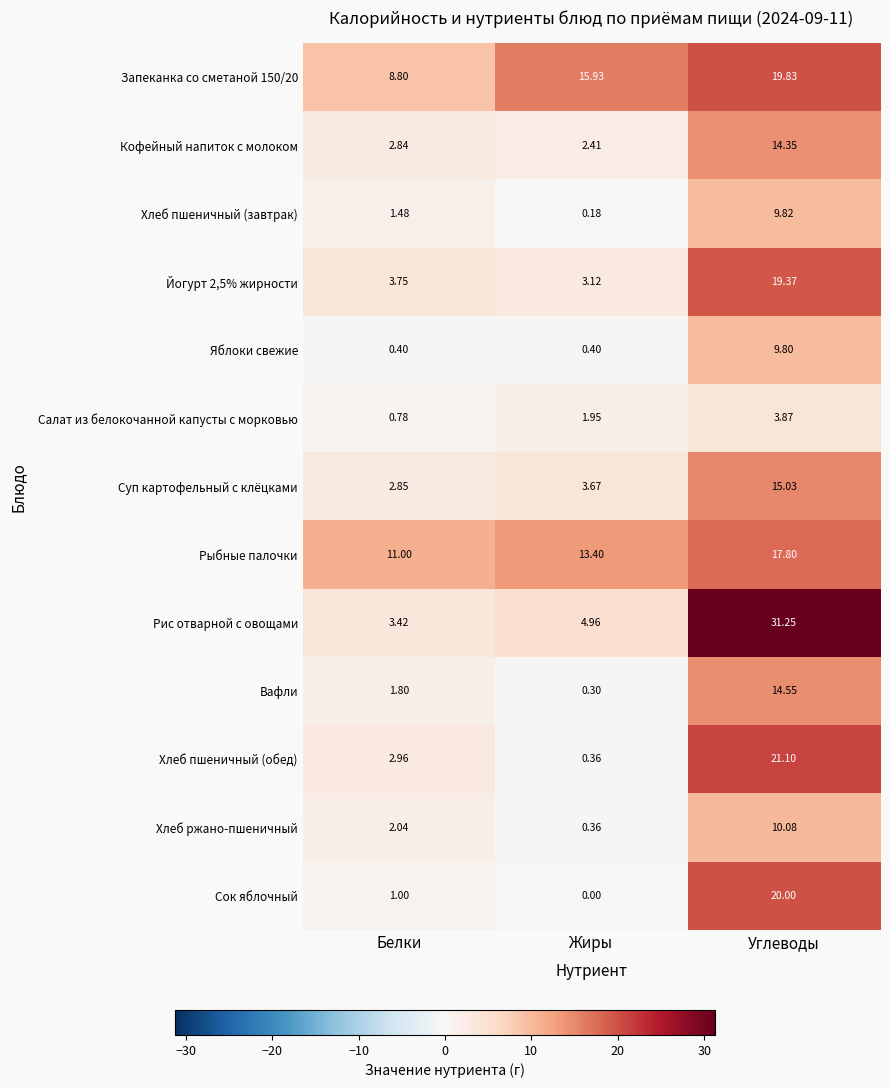

List the labels in order of Рис отварной с овощами value, largest first.

Углеводы, Жиры, Белки